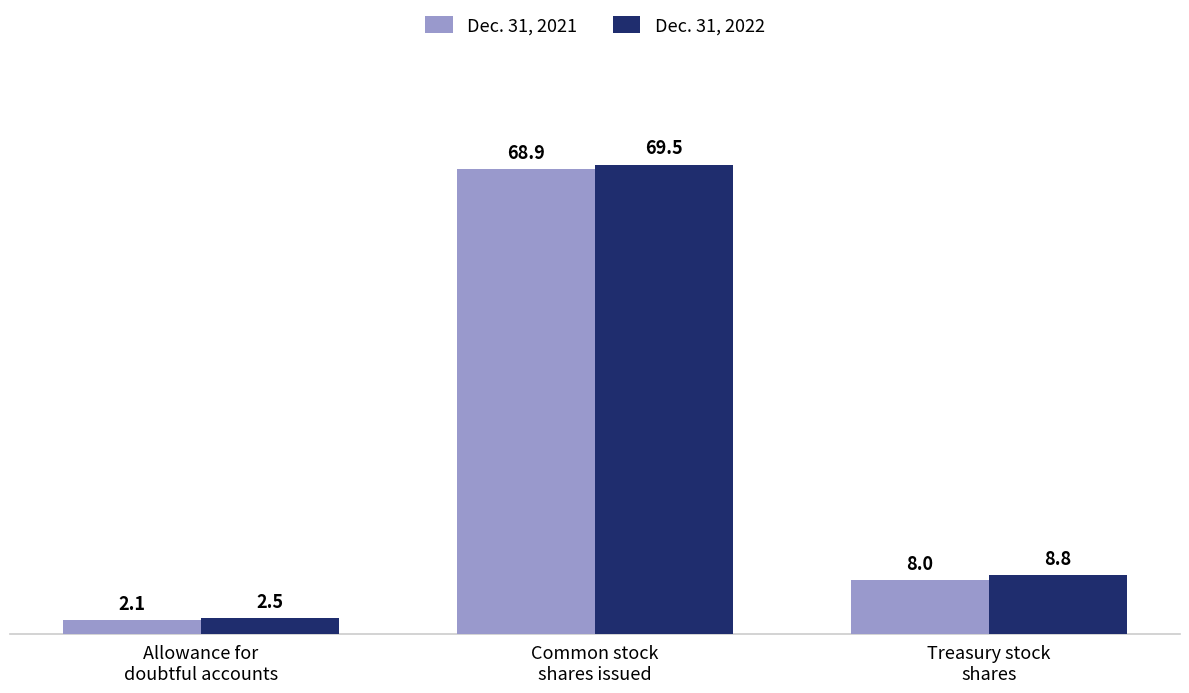

Which category has the lowest value across all series?

Allowance for
doubtful accounts